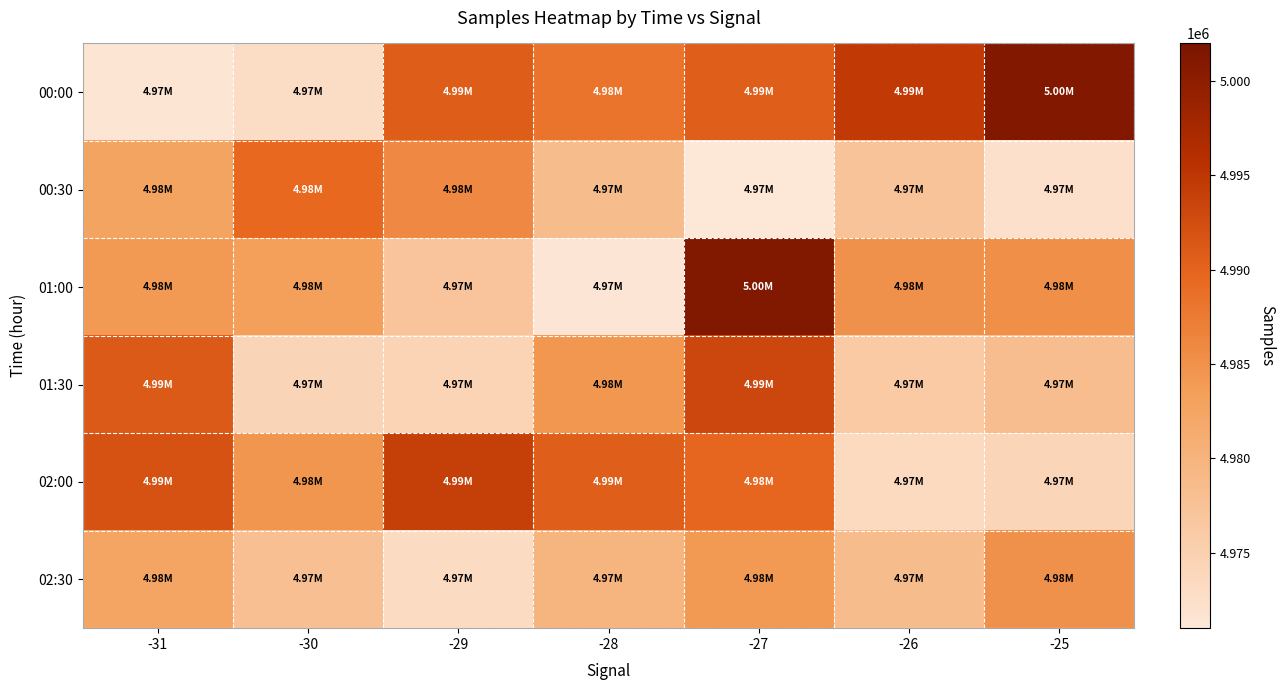

At -28, list the series in order from smallest to largest.

01:00, 00:30, 02:30, 01:30, 00:00, 02:00